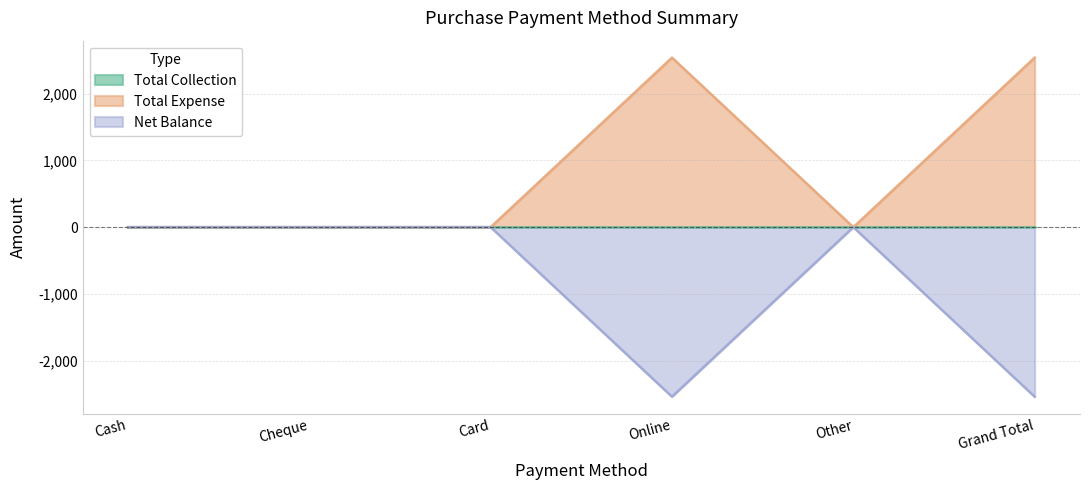

At which category is the sum across all series the highest?

Cash